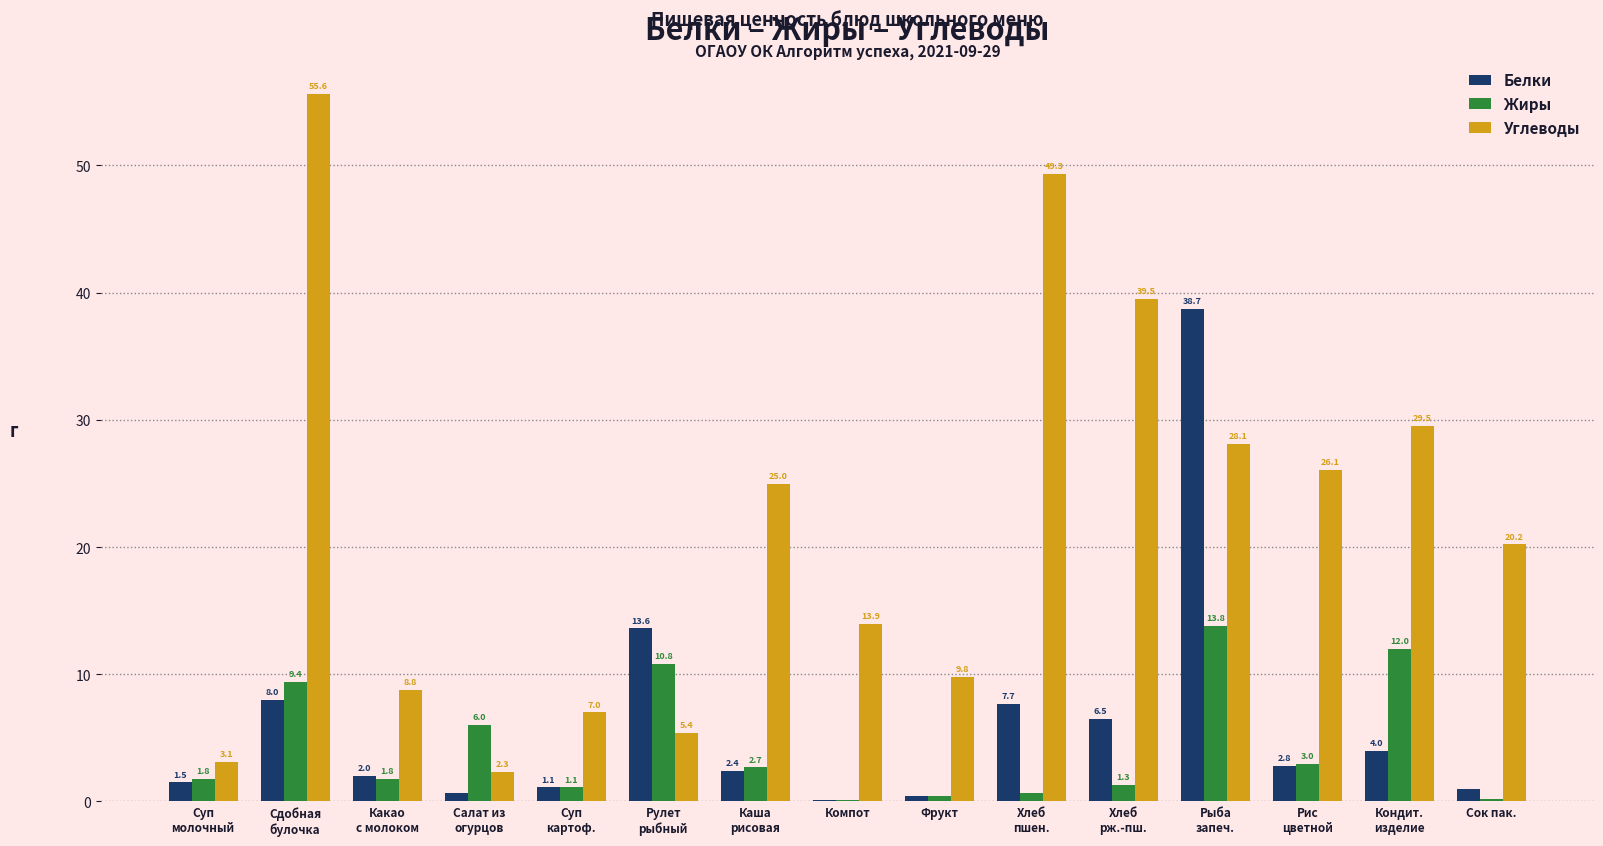

At which category is the sum across all series the highest?

Рыба
запеч.